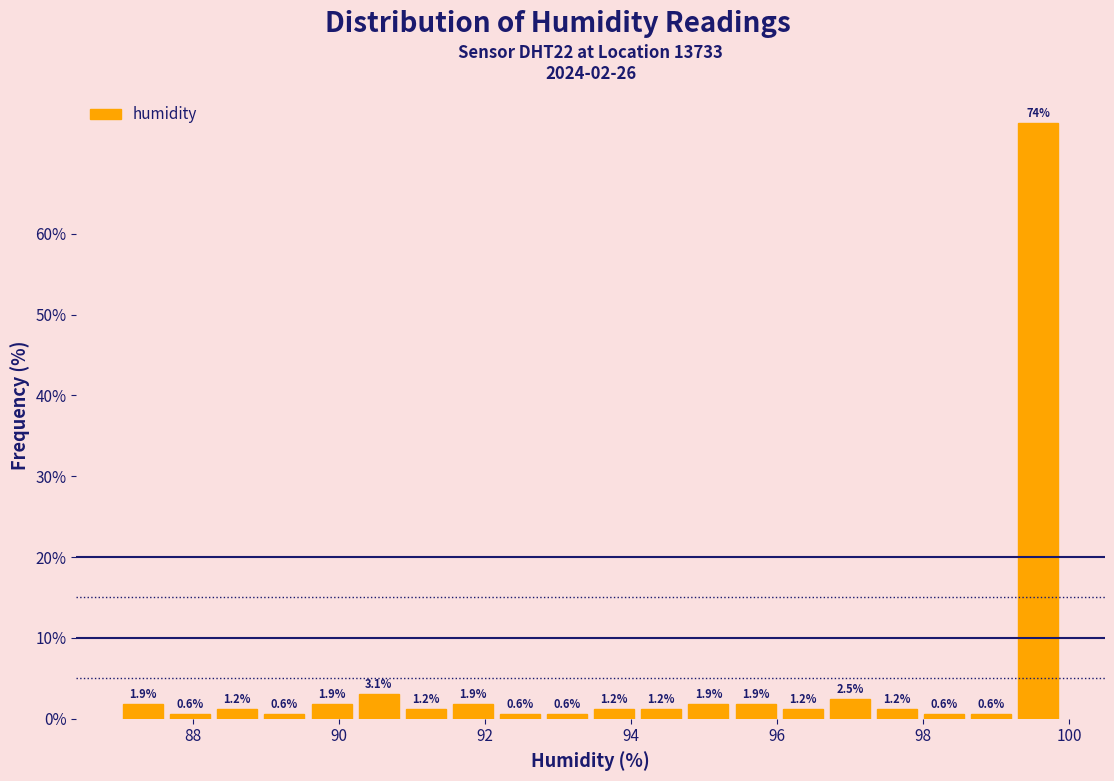

Read against the x-axis, roughly where is the centre of the tallest bar?

99.6